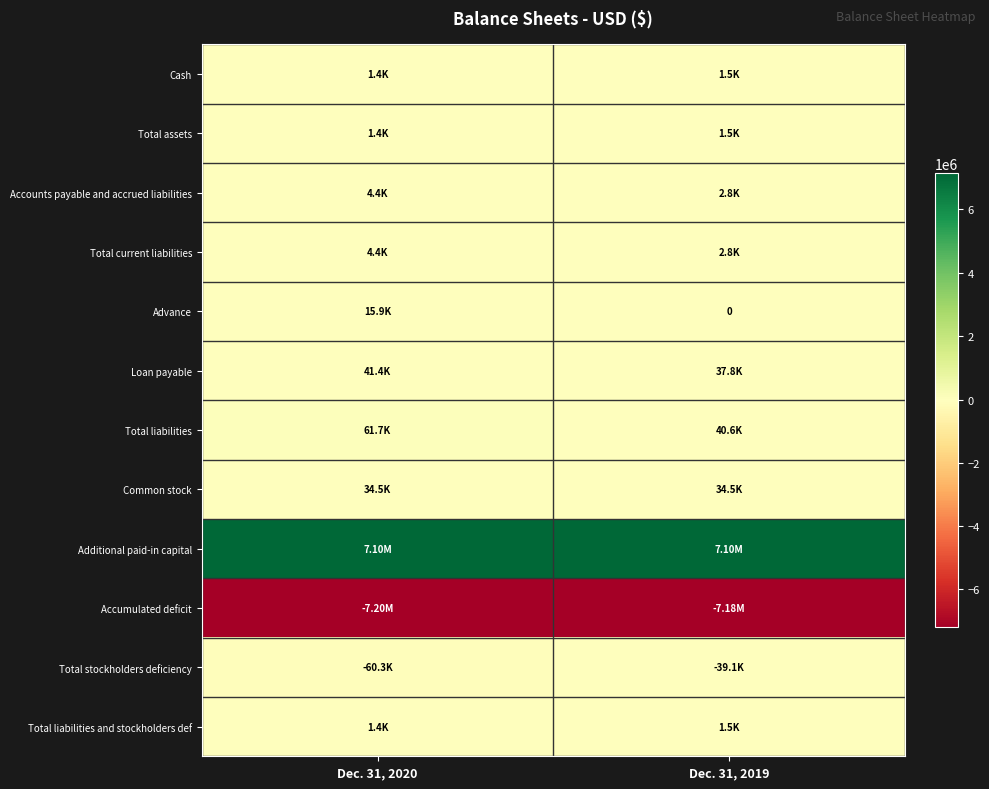

True or false: Total assets has a value of 2032 at Dec. 31, 2019.

False